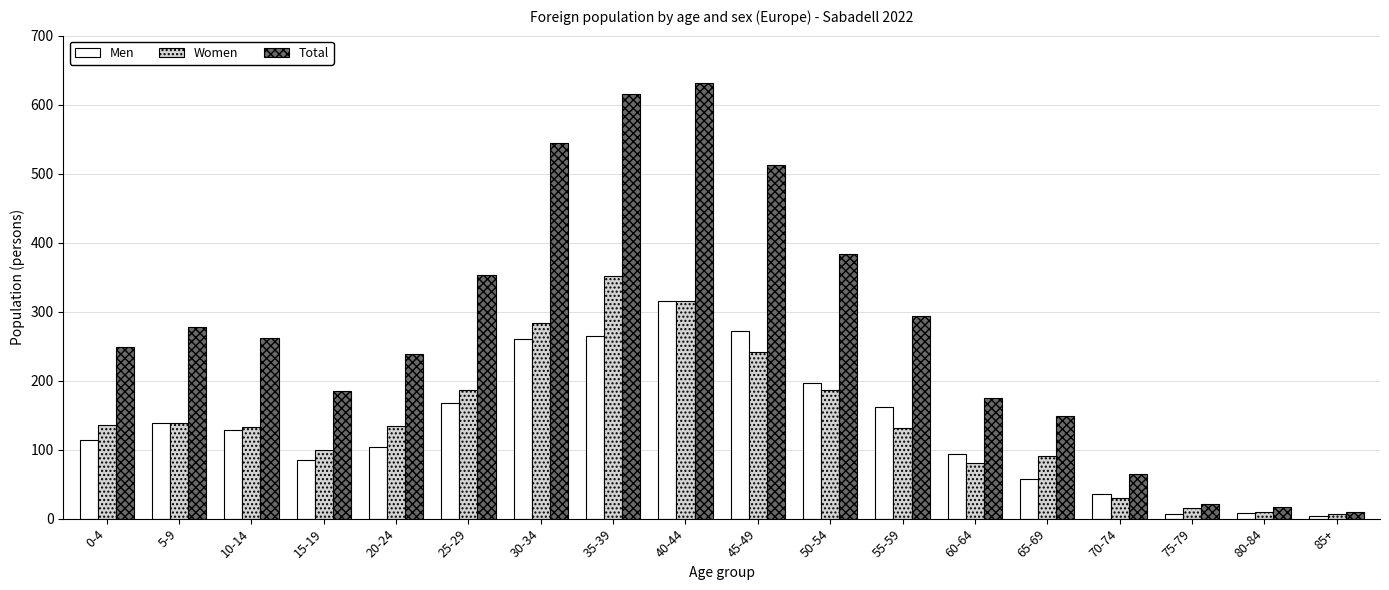

Rank the series at 20-24 from lowest to highest value.

Men, Women, Total